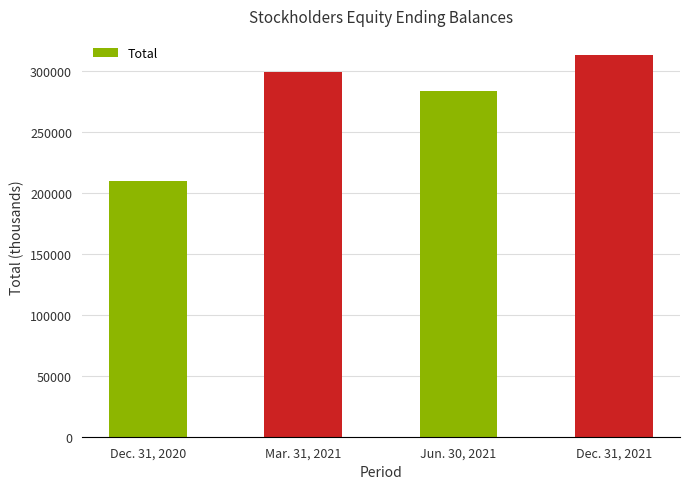

What is the value of the 3rd bar from the left?

283682